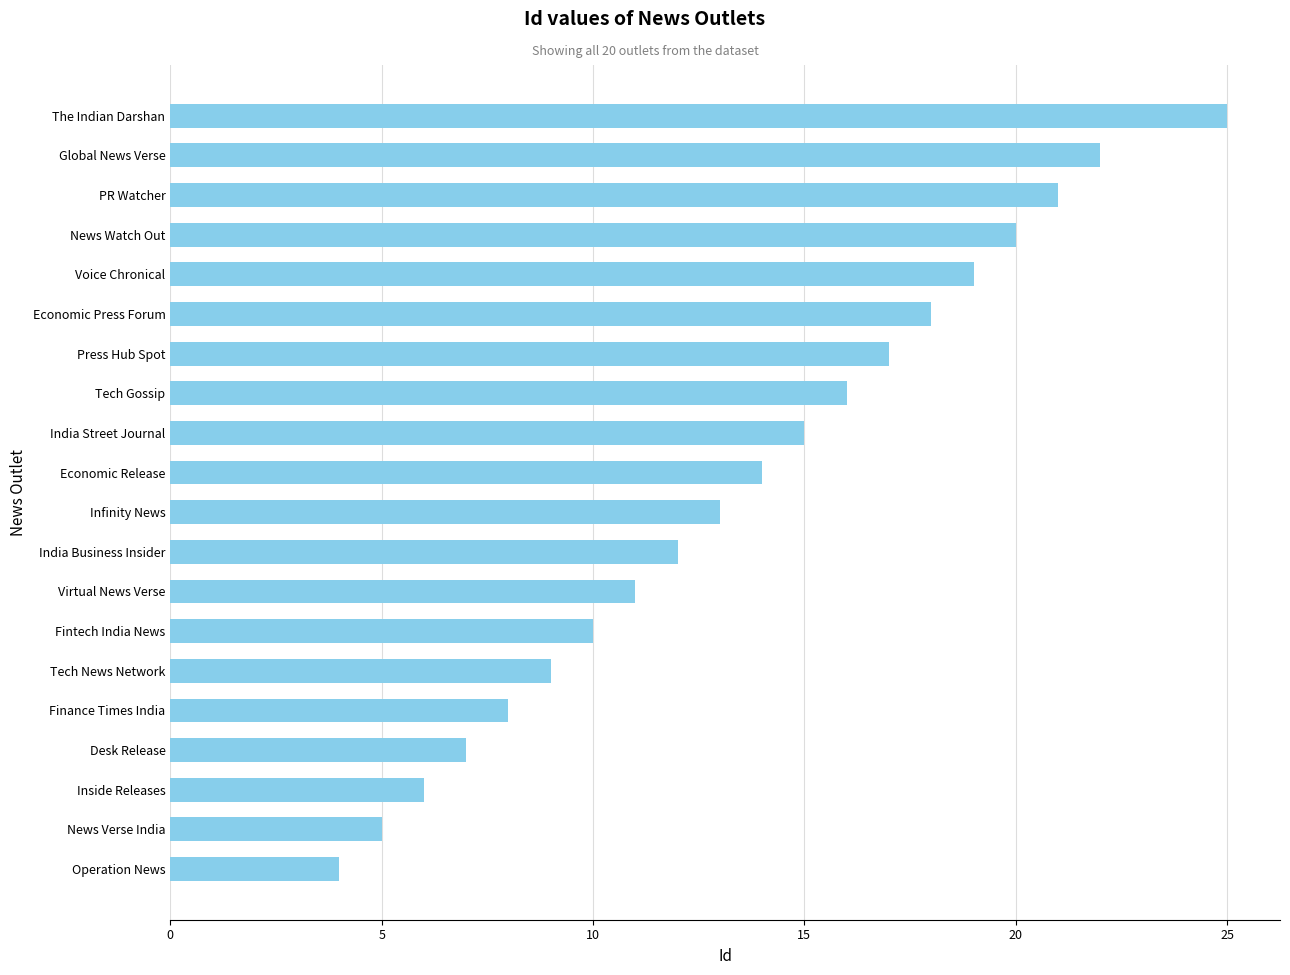

What is the ratio of the value at Finance Times India to the value at Tech Gossip?

0.5